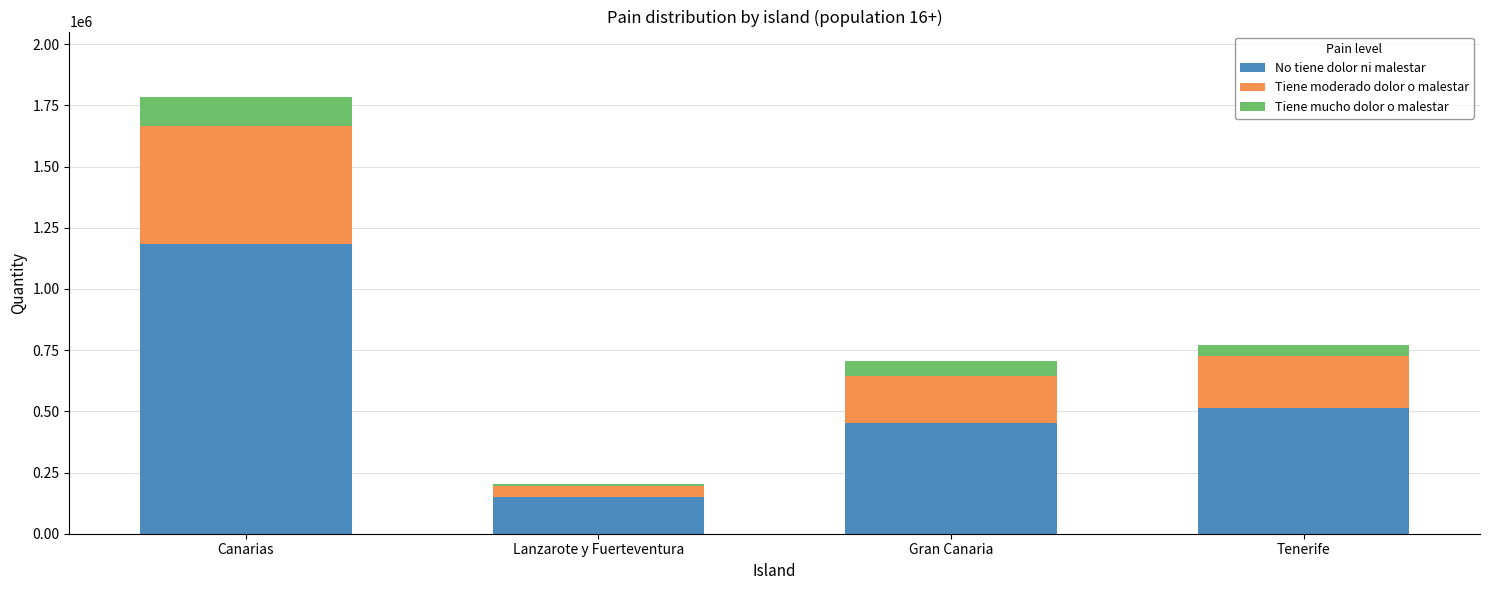

At which label is No tiene dolor ni malestar closest to 668162?

Tenerife